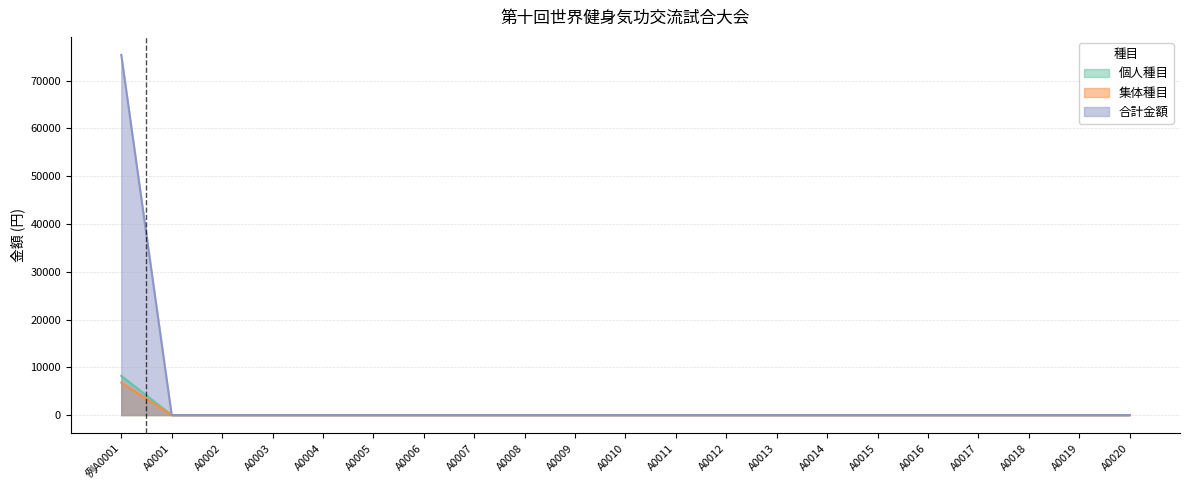

True or false: 合計金額 and 個人種目 cross at least once.

False